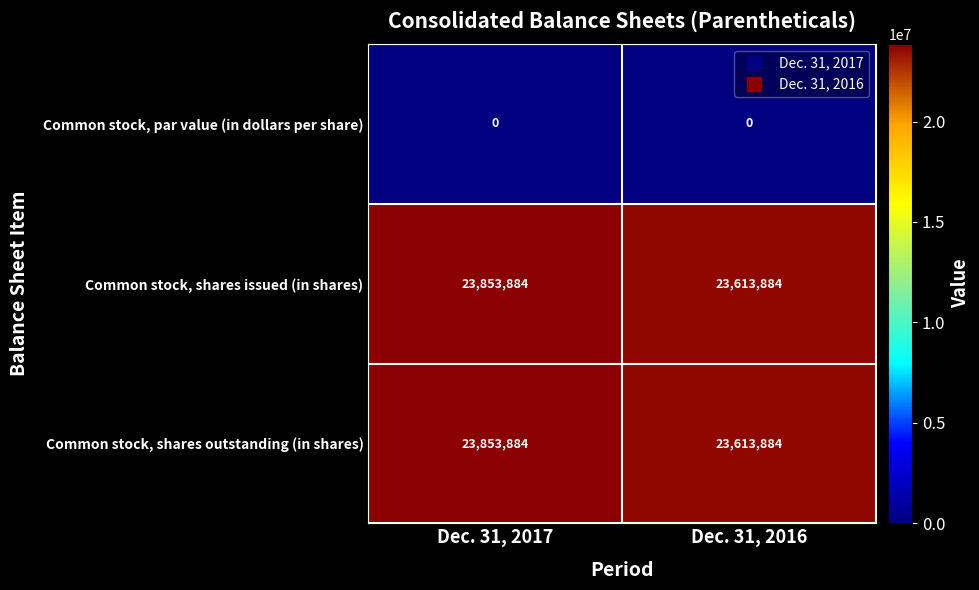

List the labels in order of Common stock, shares issued (in shares) value, smallest first.

Dec. 31, 2016, Dec. 31, 2017